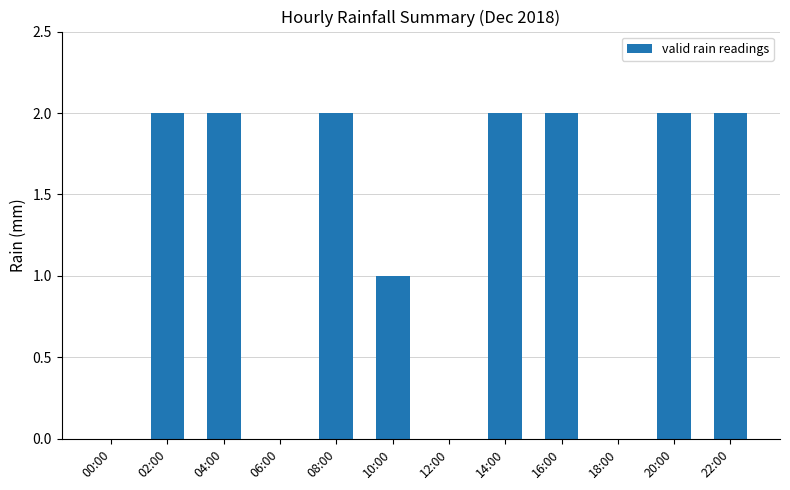

What is the average value?

1